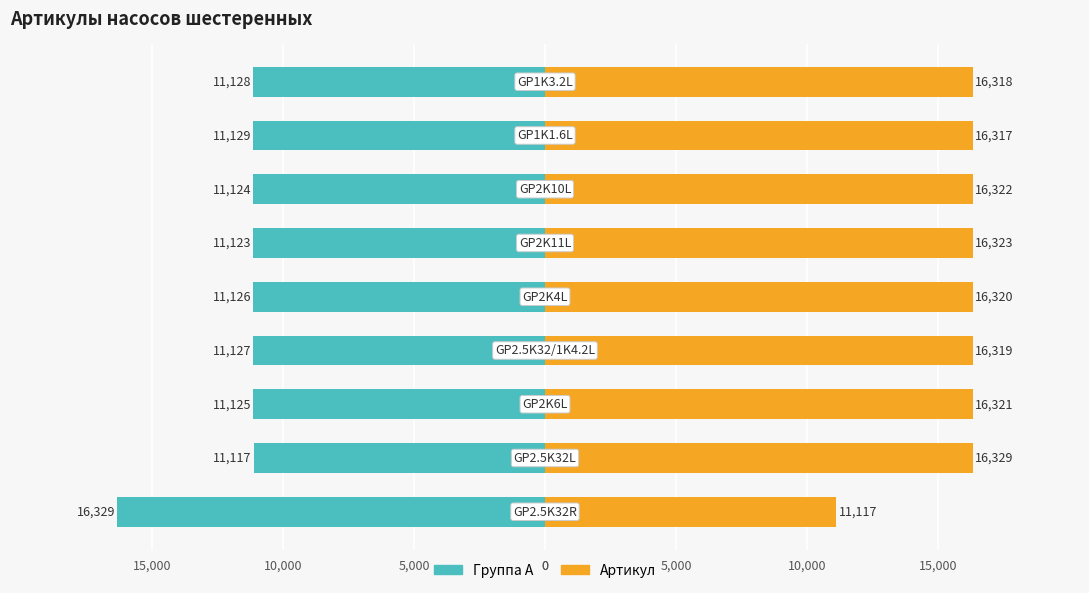

Between 10,000 and 5,000, which series saw the biggest shift?

Группа A